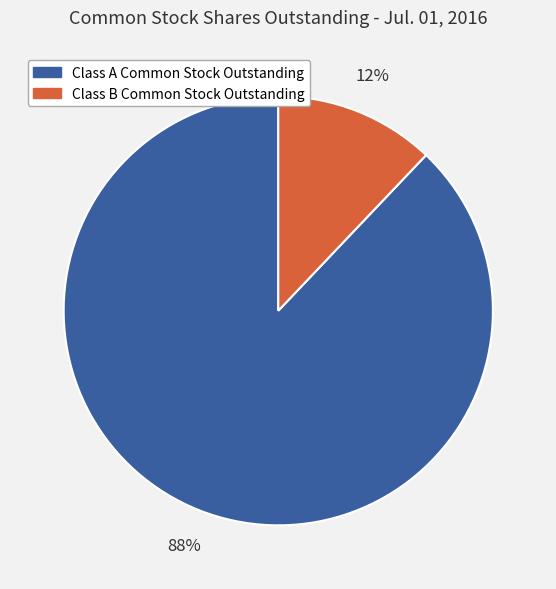

How many slices are in this pie chart?

2